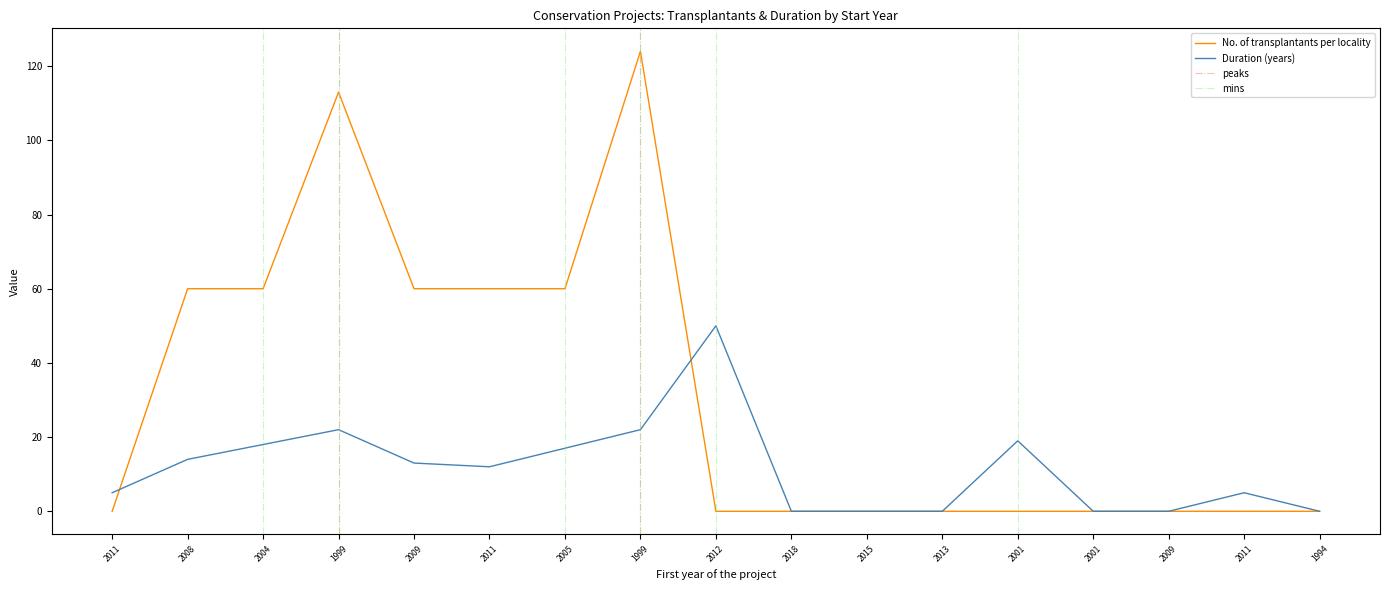

At which label is No. of transplantants per locality closest to 62?

2008